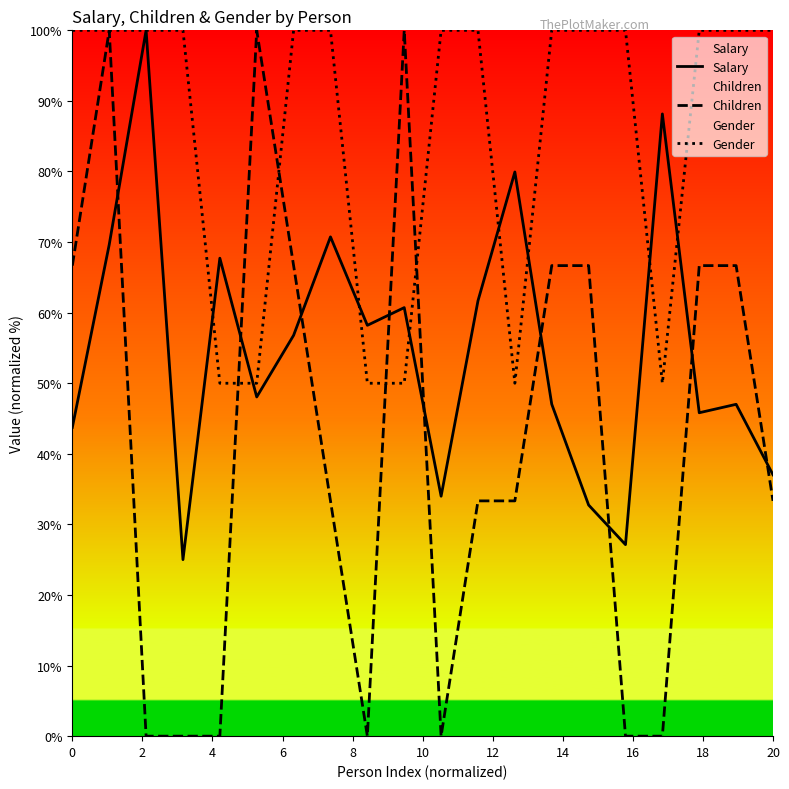

Which series has the largest range (max minus min)?

Children